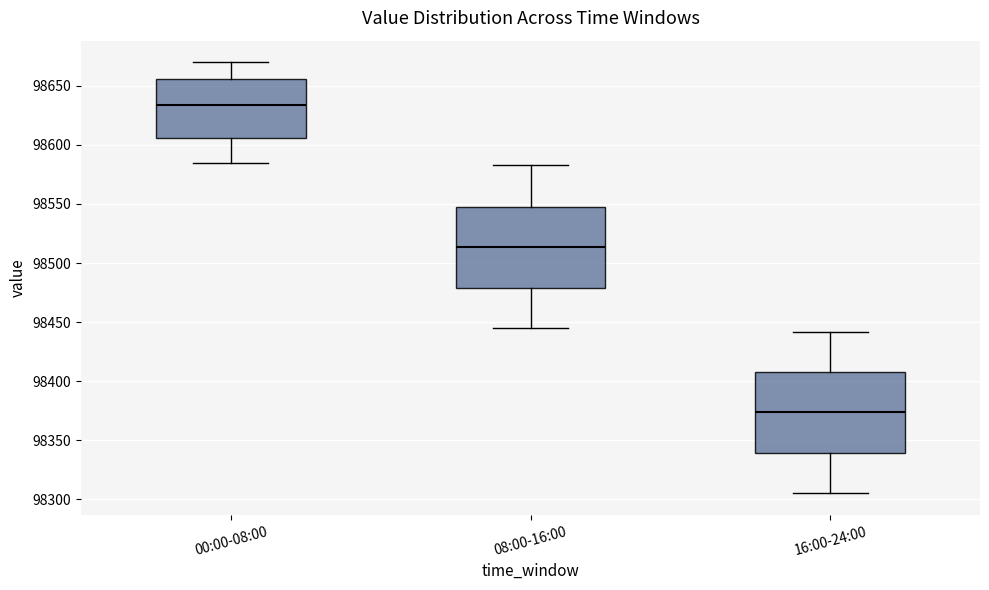

Reading left to right, read every box against the y-axis: the position of its median line, the range the box covers, and the ends of its whiskers. The values are not printed on the chart, so give them approximately, as read against the axis.

00:00-08:00: median 98635, box 98605 to 98655, whiskers 98585 to 98670
08:00-16:00: median 98515, box 98480 to 98550, whiskers 98445 to 98585
16:00-24:00: median 98375, box 98340 to 98410, whiskers 98305 to 98440